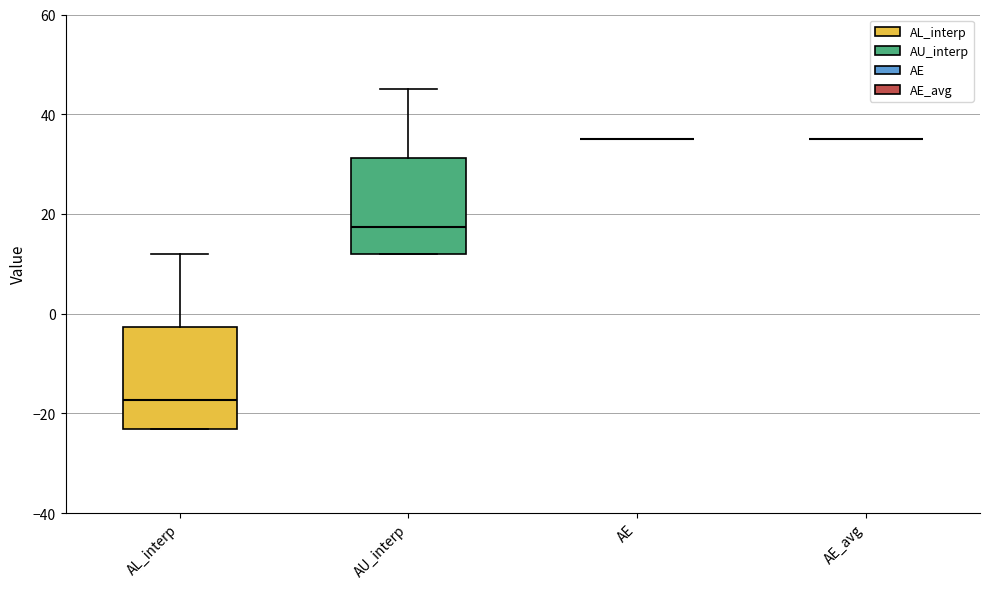

Where is the lower edge of the box for AL_interp on the y-axis? The values are not printed on the chart, so give them approximately, as read against the axis.

-24